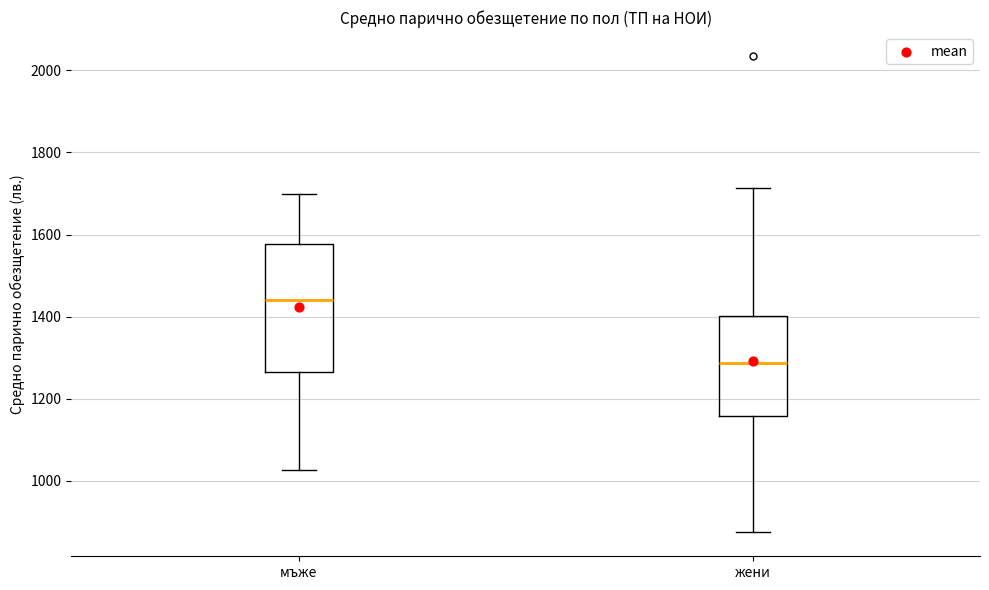

Reading left to right, read every box against the y-axis: the position of its median line, the range the box covers, and the ends of its whiskers. The values are not printed on the chart, so give them approximately, as read against the axis.

мъже: median 1440, box 1260 to 1580, whiskers 1020 to 1700
жени: median 1280, box 1160 to 1400, whiskers 880 to 1720